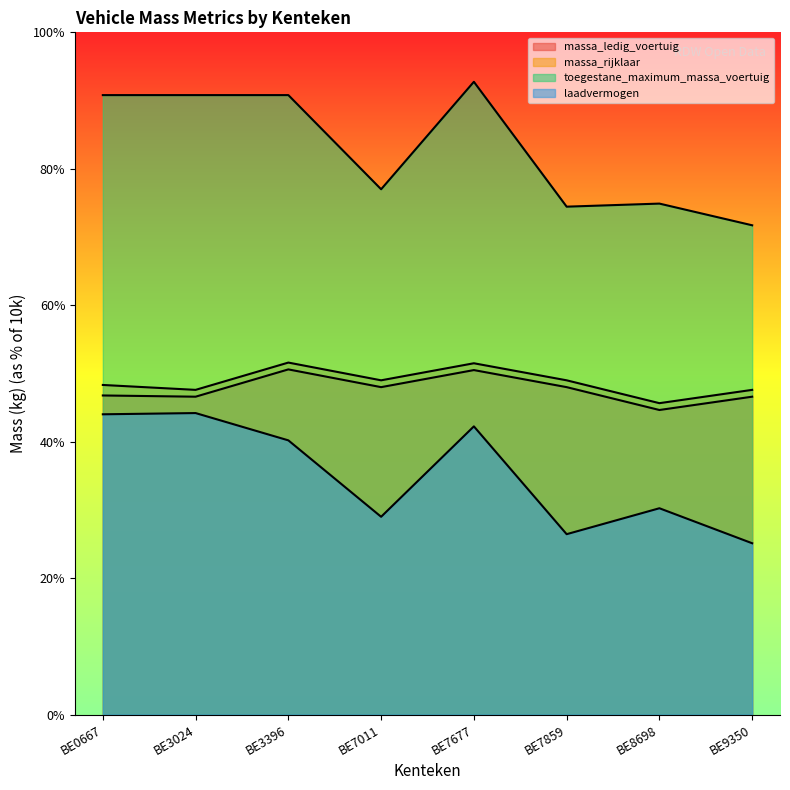

What is the difference between the highest and lowest values at BE9350?

4660